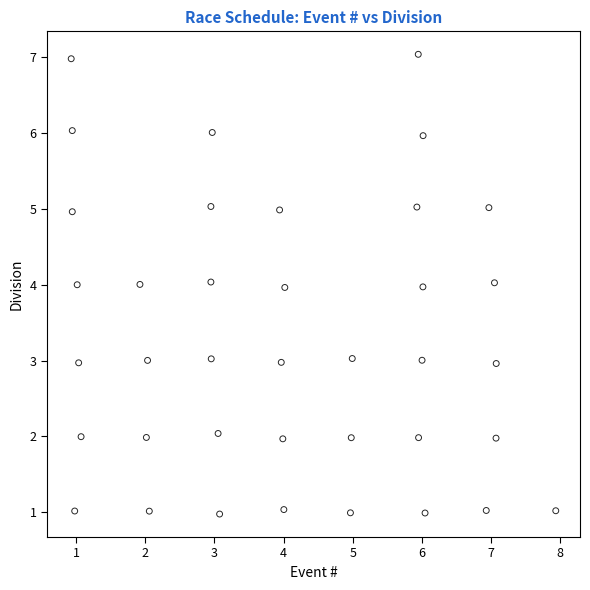

What is the range of X values (max minus min)?

7.0